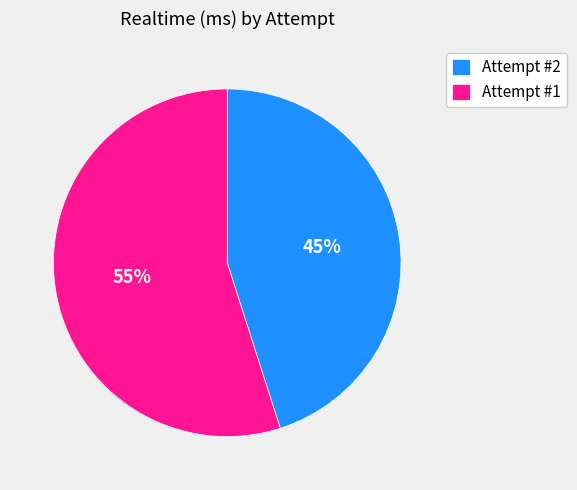

Count the number of slices in the pie.

2